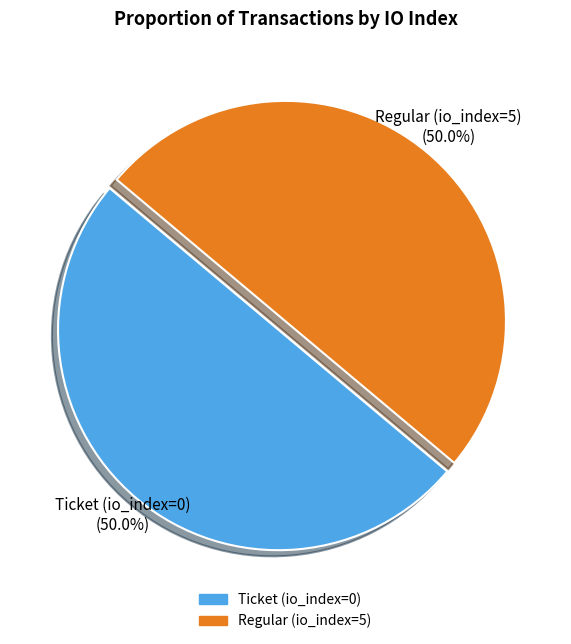

Is it true that Ticket (io_index=0) is 10% of the pie?

False